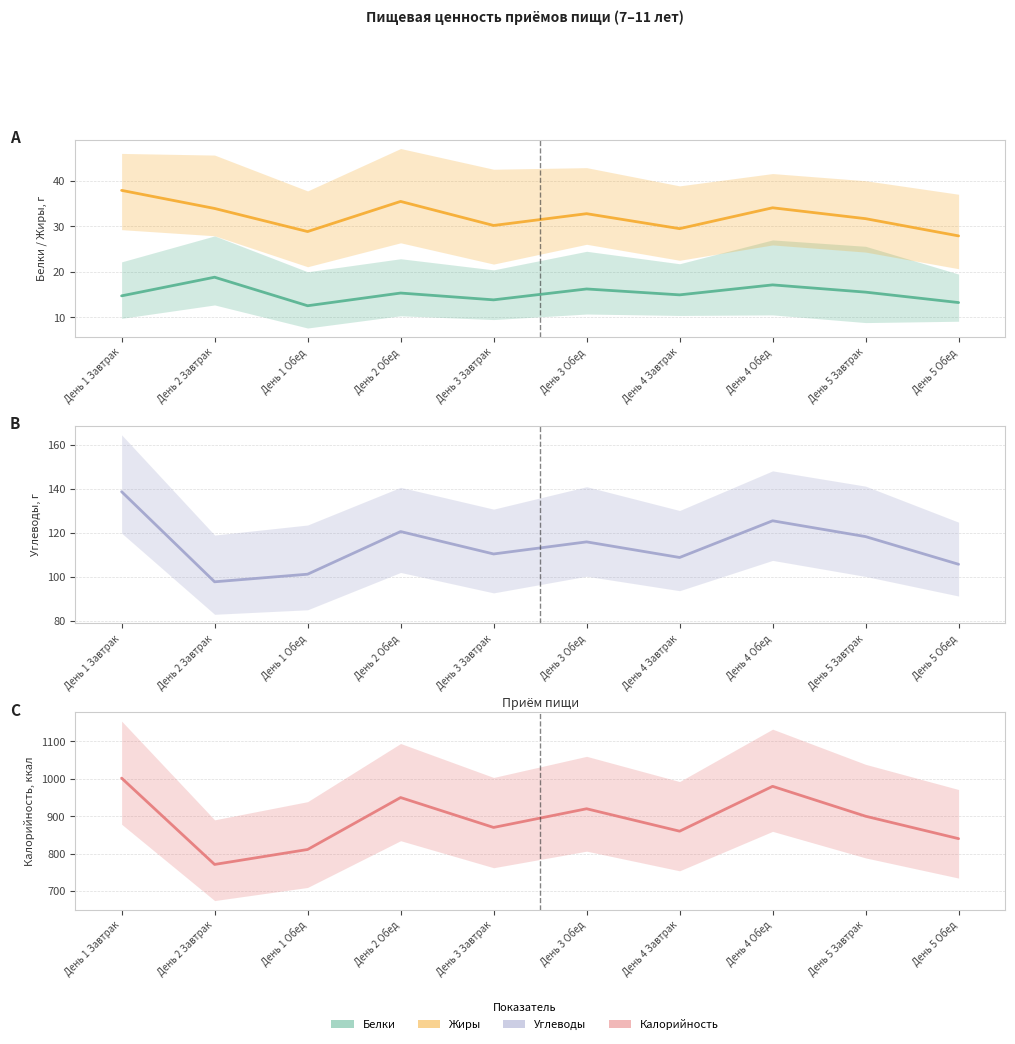

True or false: Жиры and Углеводы cross at least once.

False